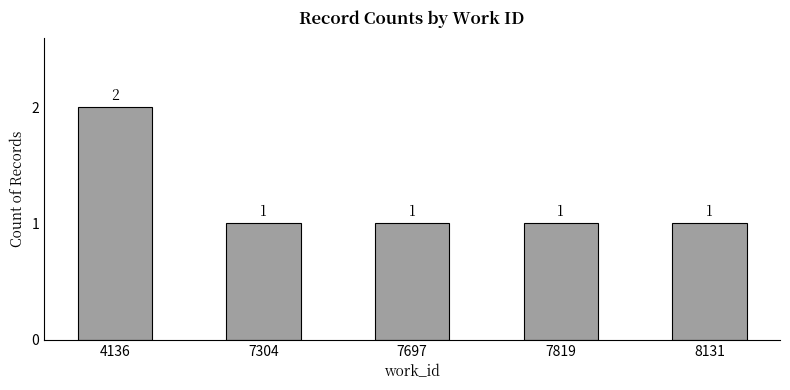

How many bars are there in total?

5